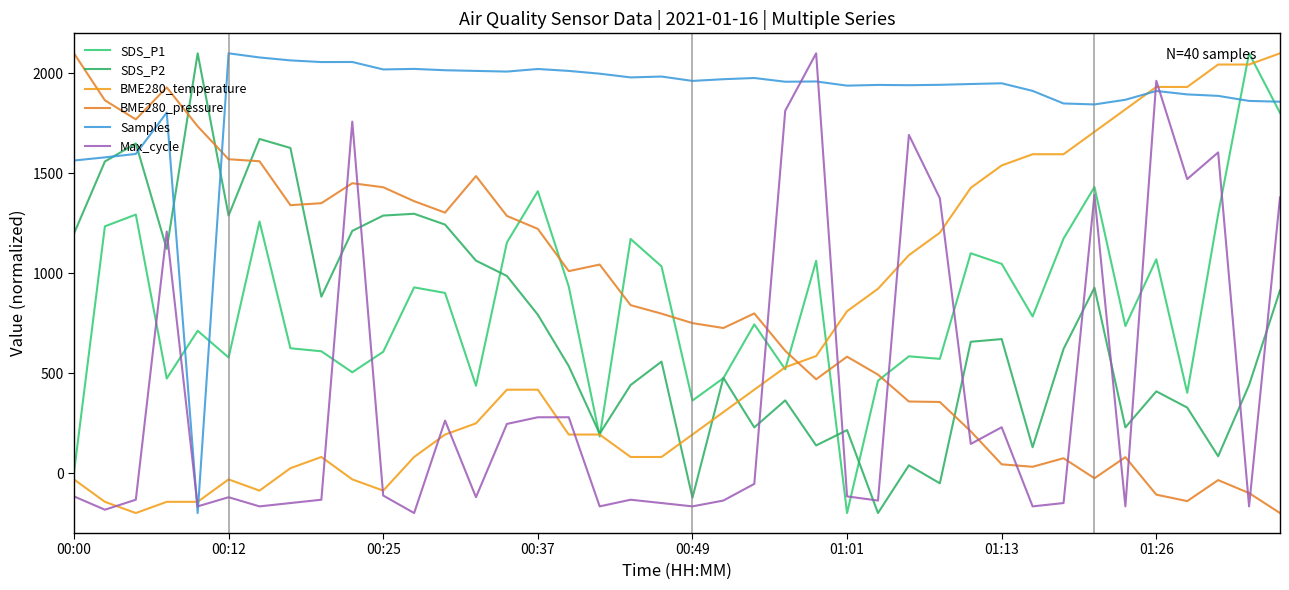

Does the chart have visible grid lines?

No